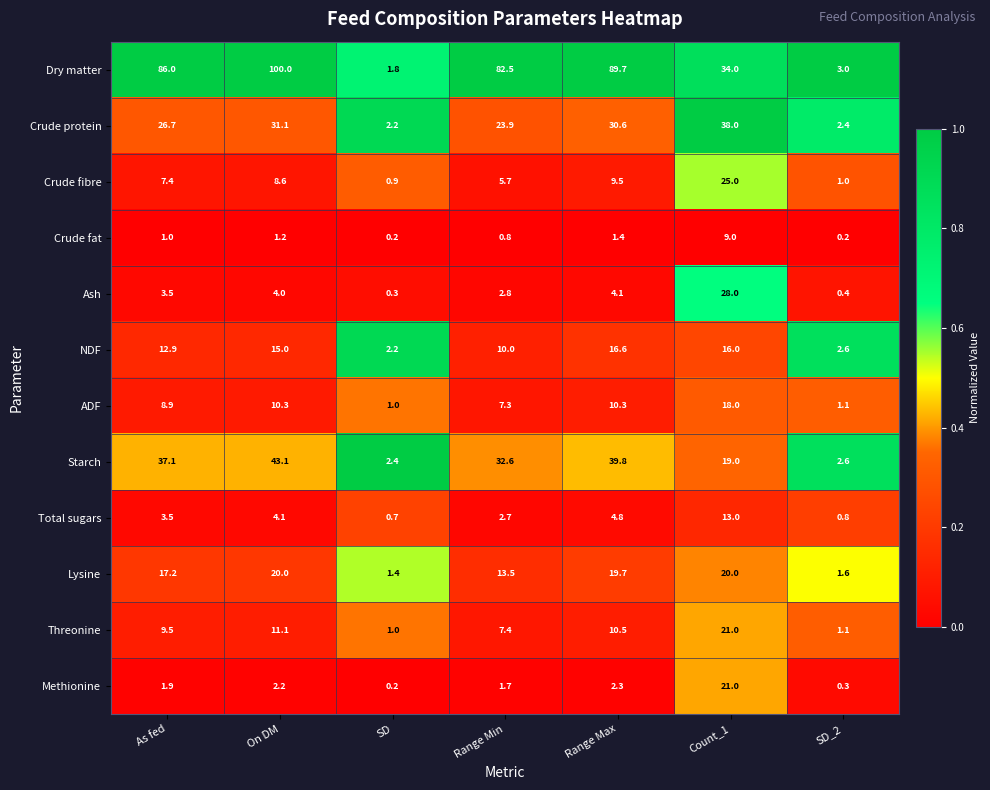

Is the value of Methionine at Range Min greater than the value of Ash at SD_2?

Yes